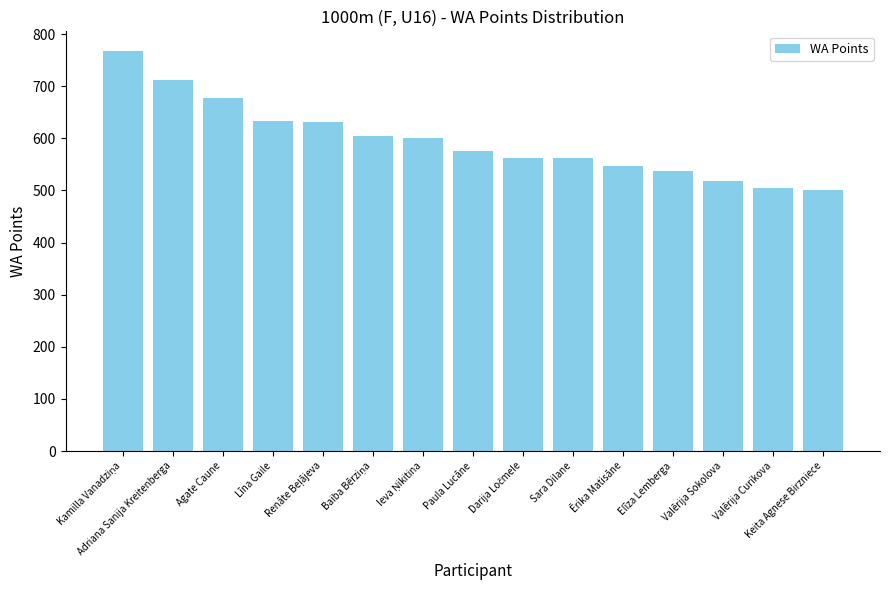

What is the difference between the second highest and minimum values?

211